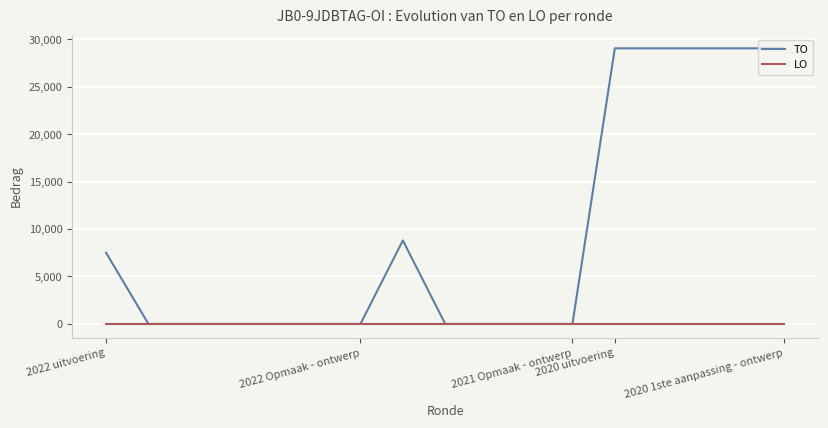

What is the maximum value shown in the chart?

29046